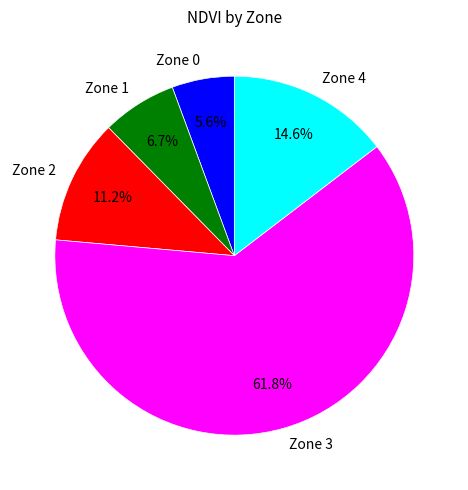

Is it true that Zone 3 is 62% of the pie?

True